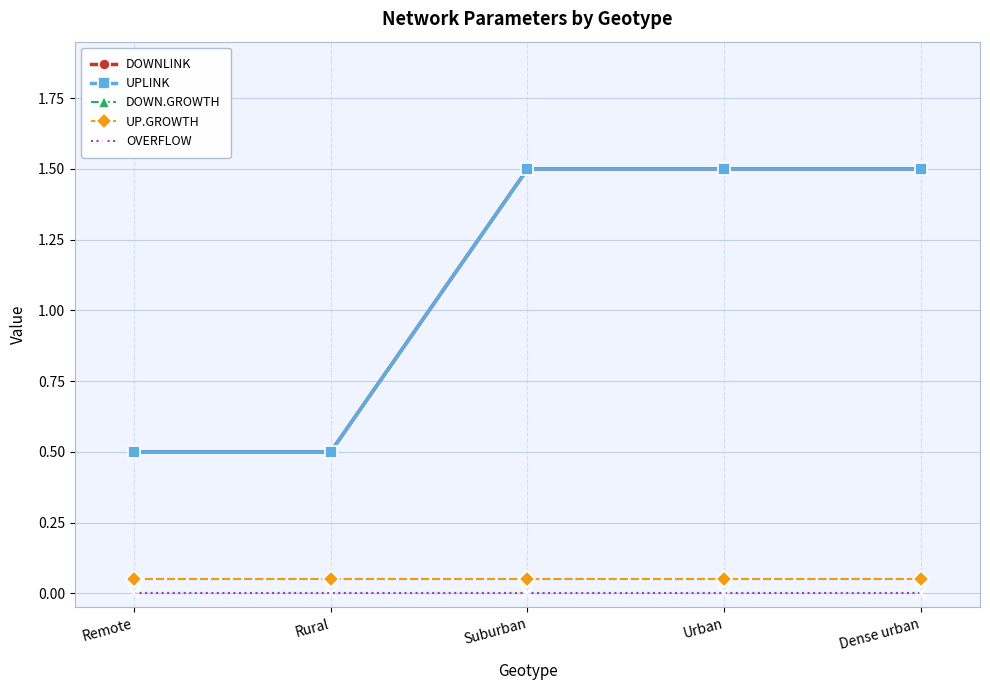

List the series in order of their peak value, lowest first.

OVERFLOW, DOWN.GROWTH, UP.GROWTH, DOWNLINK, UPLINK